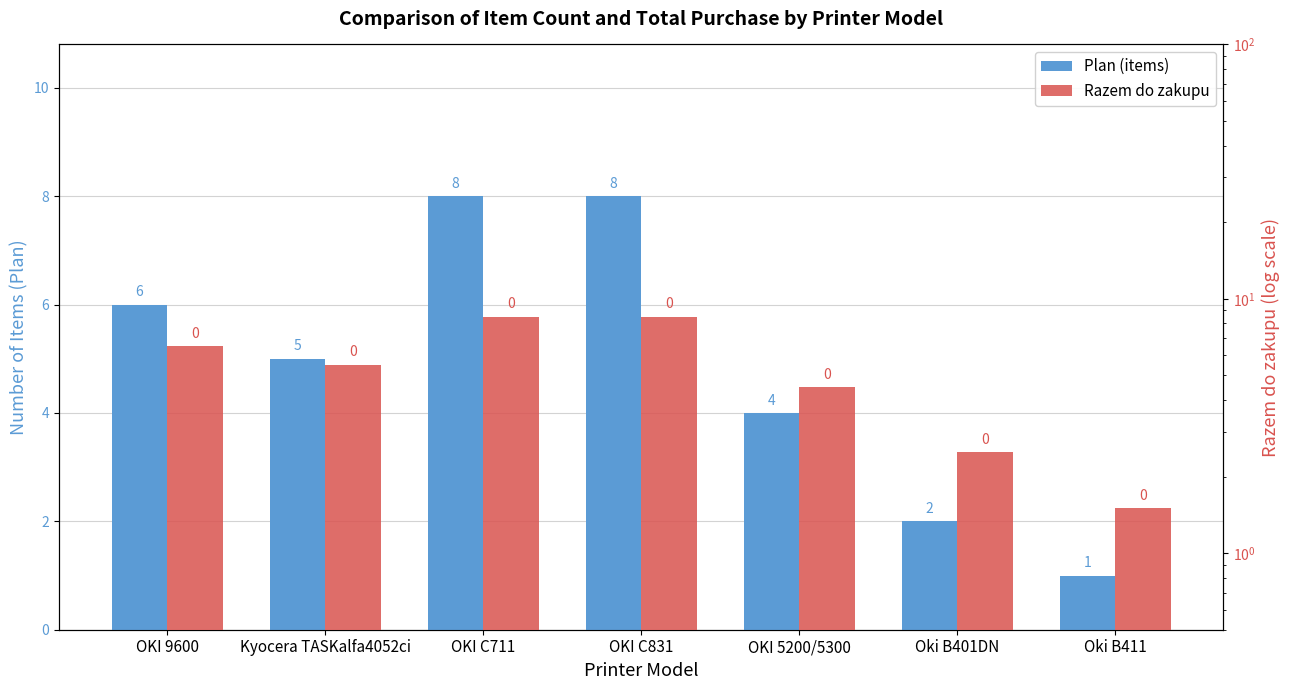

The Plan (items) series shows 12.1 at OKI C831. True or false?

False